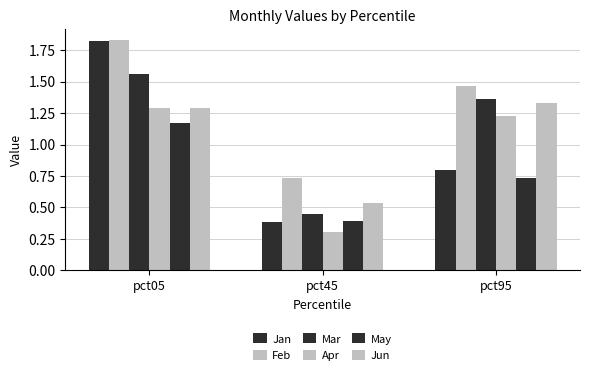

What is the lowest value of the Apr series?

0.3